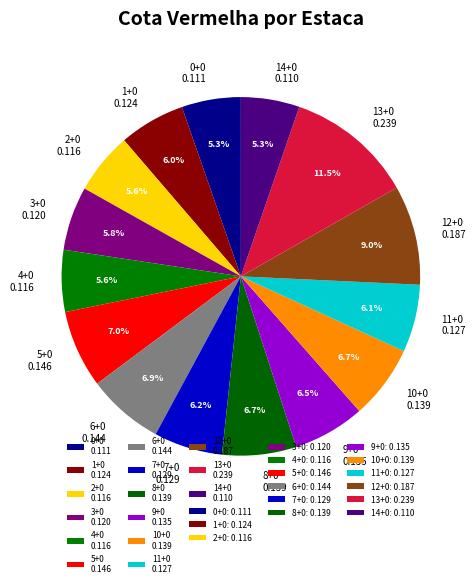

How many slices are in this pie chart?

15